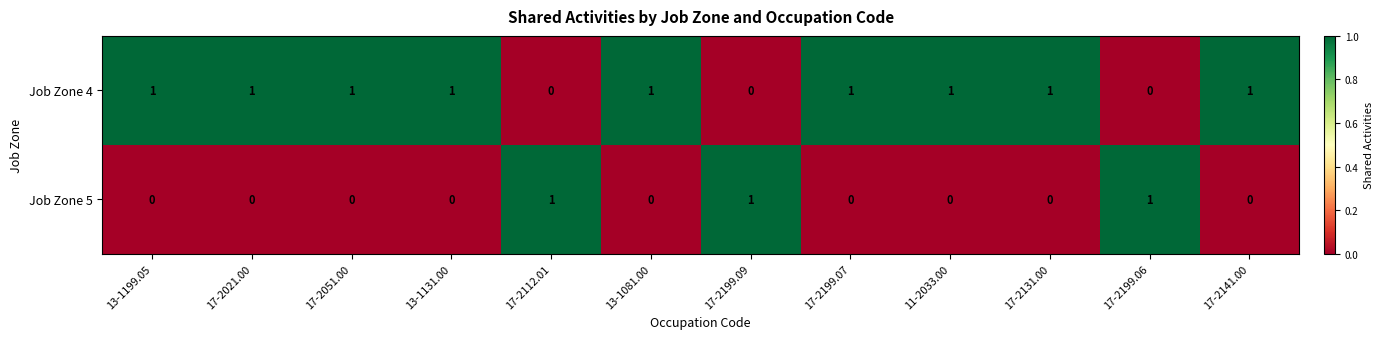

How many Job Zone 5 values are between 0 and 1?

12